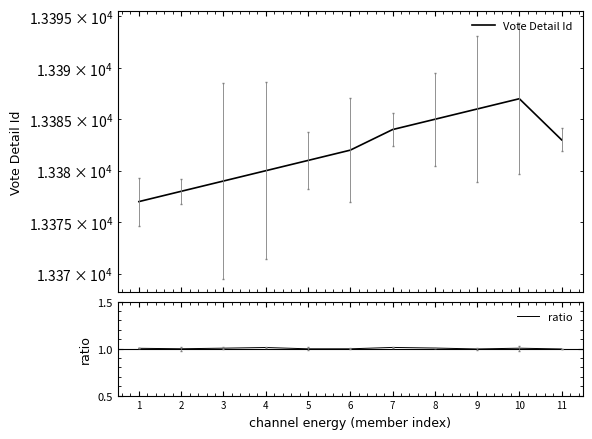

Which series has the largest total across all categories?

Vote Detail Id